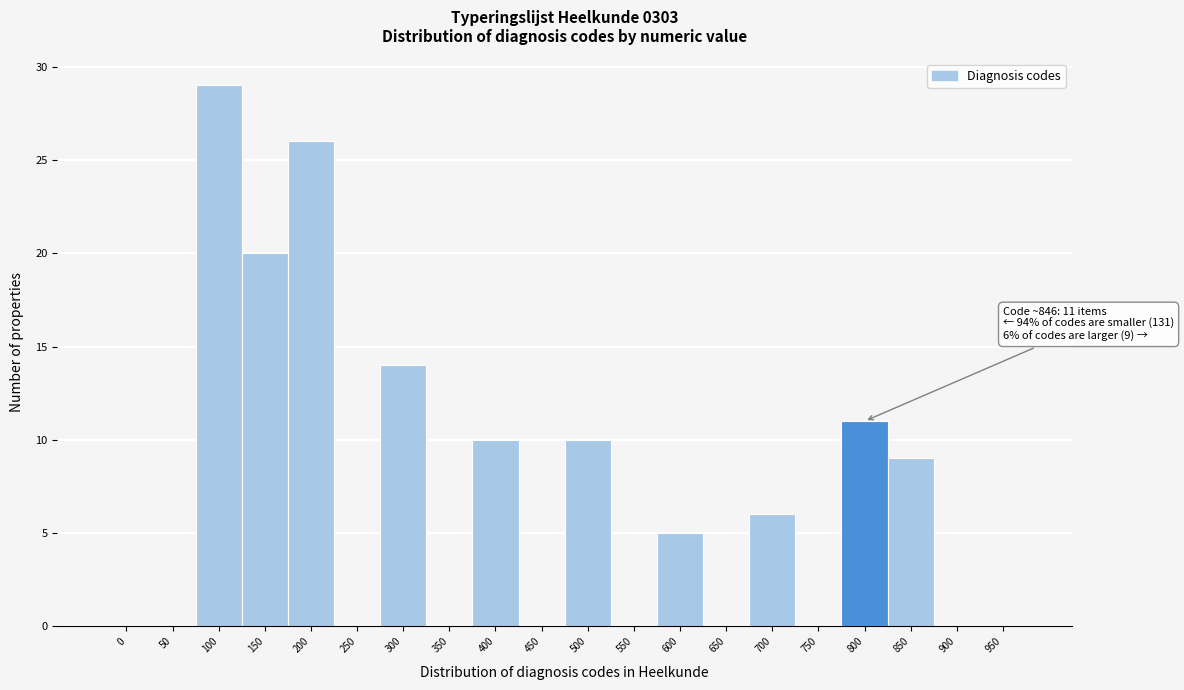

Reading right to left, what are all the values shown in this chart?

950=0	900=0	850=9	800=11	750=0	700=6	650=0	600=5	550=0	500=10	450=0	400=10	350=0	300=14	250=0	200=26	150=20	100=29	50=0	0=0